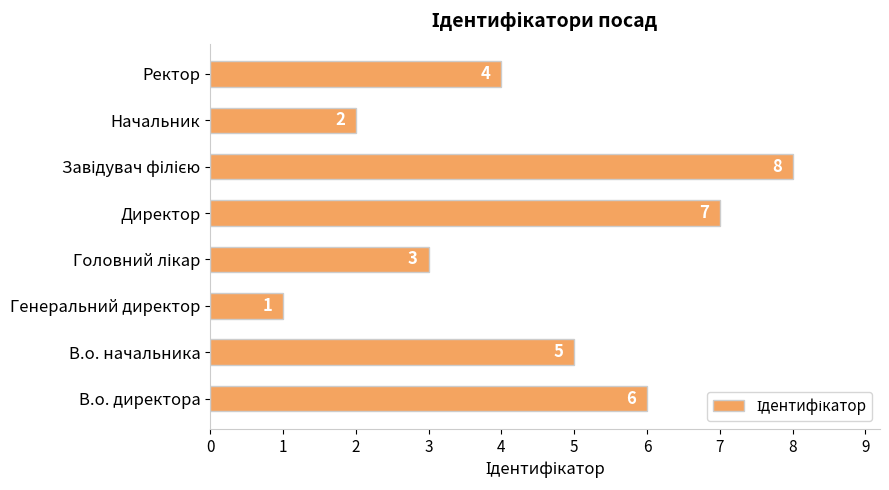

The value at В.о. начальника is 9. True or false?

False